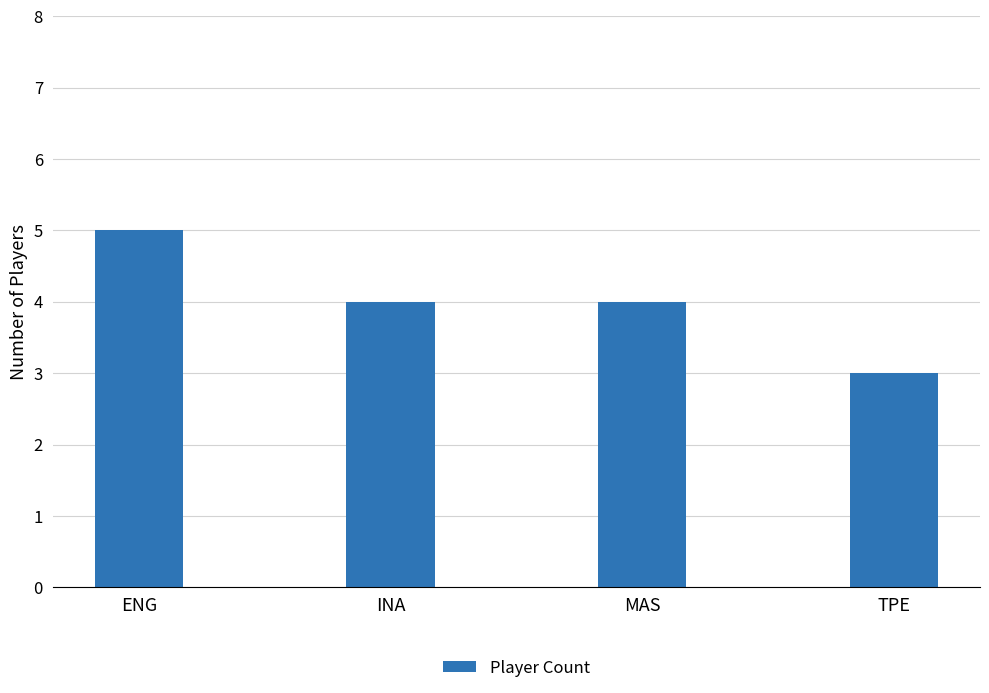

What is the ratio of the value at INA to the value at ENG?

0.8